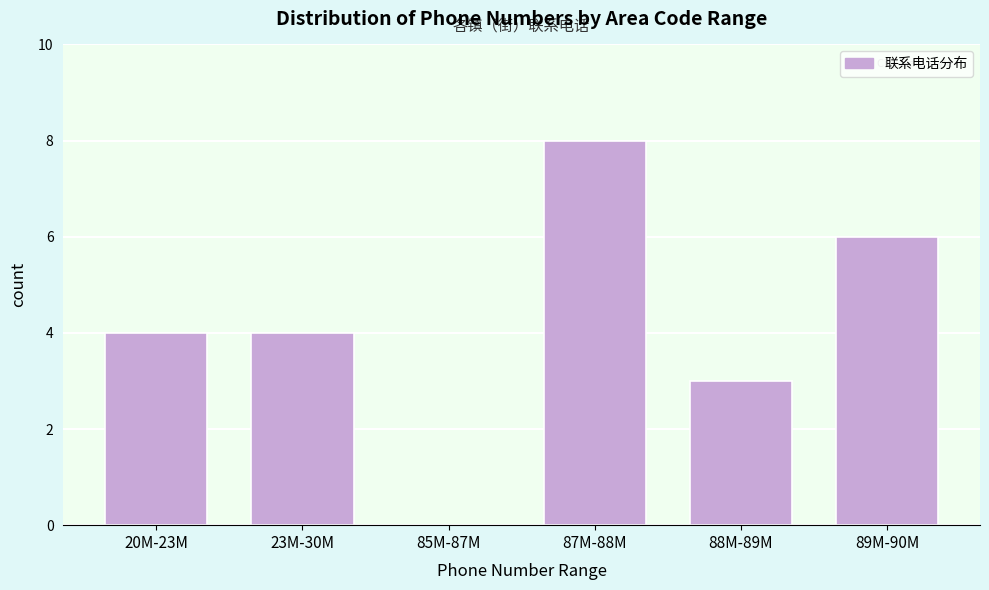

Reading left to right, what are all the values shown in this chart?

20M-23M=4	23M-30M=4	85M-87M=0	87M-88M=8	88M-89M=3	89M-90M=6